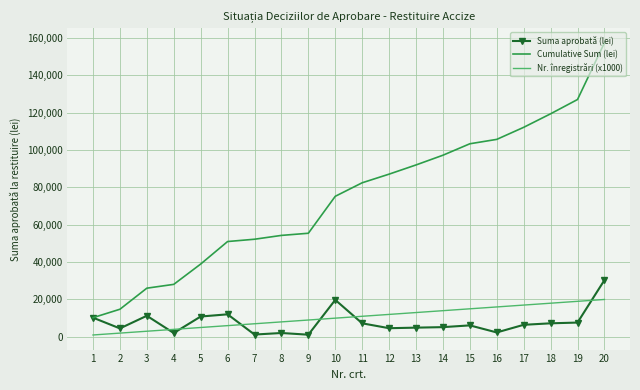

Which series has the largest total across all categories?

Cumulative Sum (lei)